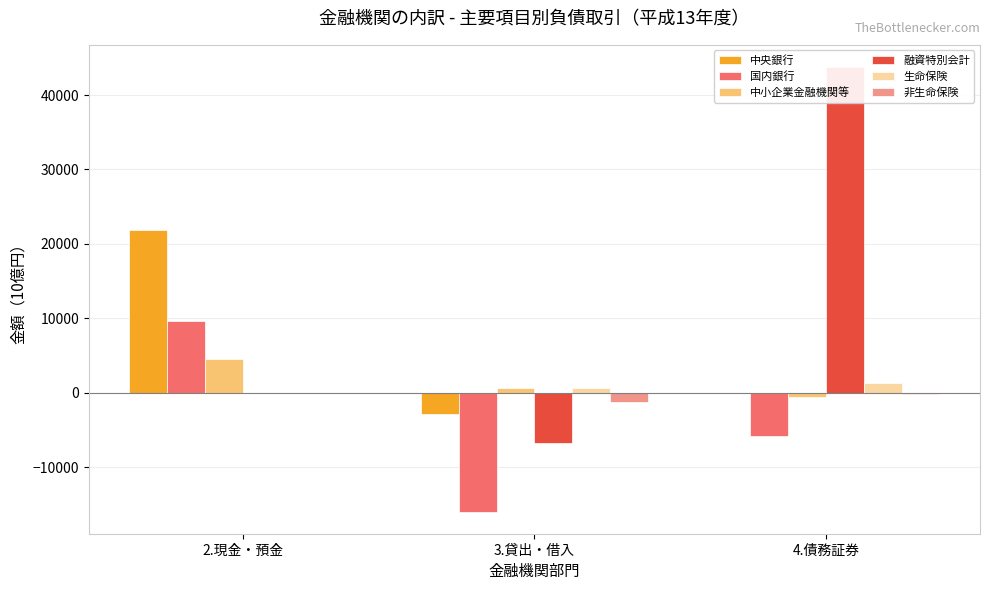

Reading left to right, what are all the values shown in this chart?

中央銀行: 2.現金・預金=21919.2	3.貸出・借入=-2867.8	4.債務証券=0.0
国内銀行: 2.現金・預金=9692.6	3.貸出・借入=-15980.4	4.債務証券=-5835.4
中小企業金融機関等: 2.現金・預金=4515.7	3.貸出・借入=555.0	4.債務証券=-590.3
融資特別会計: 2.現金・預金=0.0	3.貸出・借入=-6798.6	4.債務証券=43760.5
生命保険: 2.現金・預金=0.0	3.貸出・借入=629.8	4.債務証券=1248.3
非生命保険: 2.現金・預金=0.0	3.貸出・借入=-1302.7	4.債務証券=-176.6